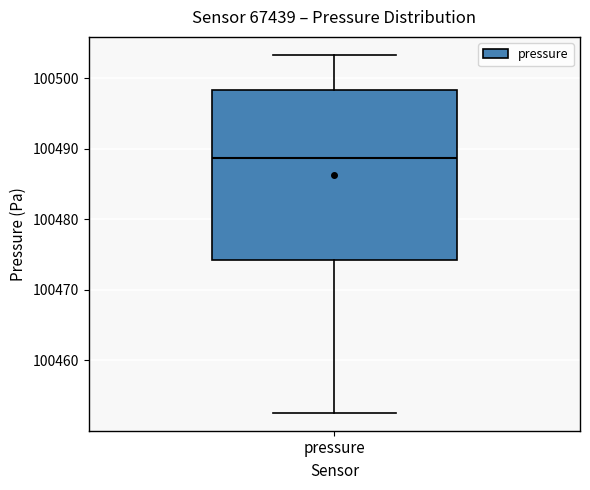

Read this box plot against the y-axis: the position of the median line, the range covered by the box, and the ends of both whiskers. The values are not printed on the chart, so give them approximately, as read against the axis.

median 100489, box 100474 to 100498, whiskers 100453 to 100503